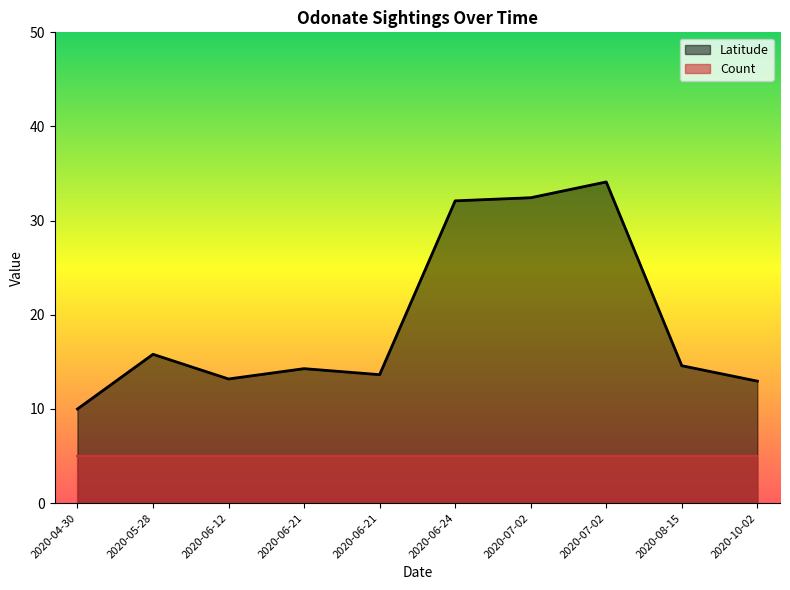

Rank the categories by value from highest to lowest.

2020-07-02, 2020-07-02, 2020-06-24, 2020-05-28, 2020-08-15, 2020-06-21, 2020-06-21, 2020-06-12, 2020-10-02, 2020-04-30